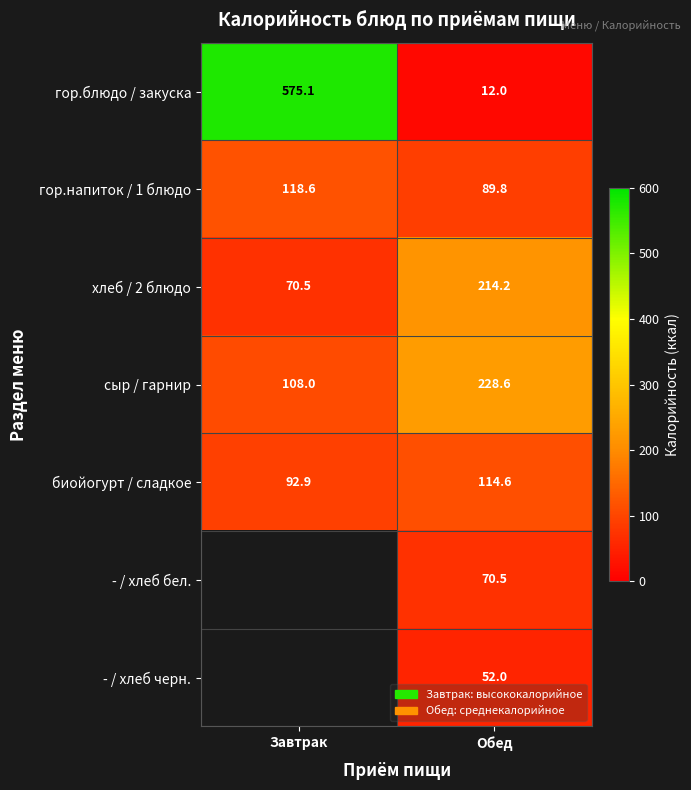

The value of гор.напиток / 1 блюдо at Завтрак is 118.6. True or false?

True